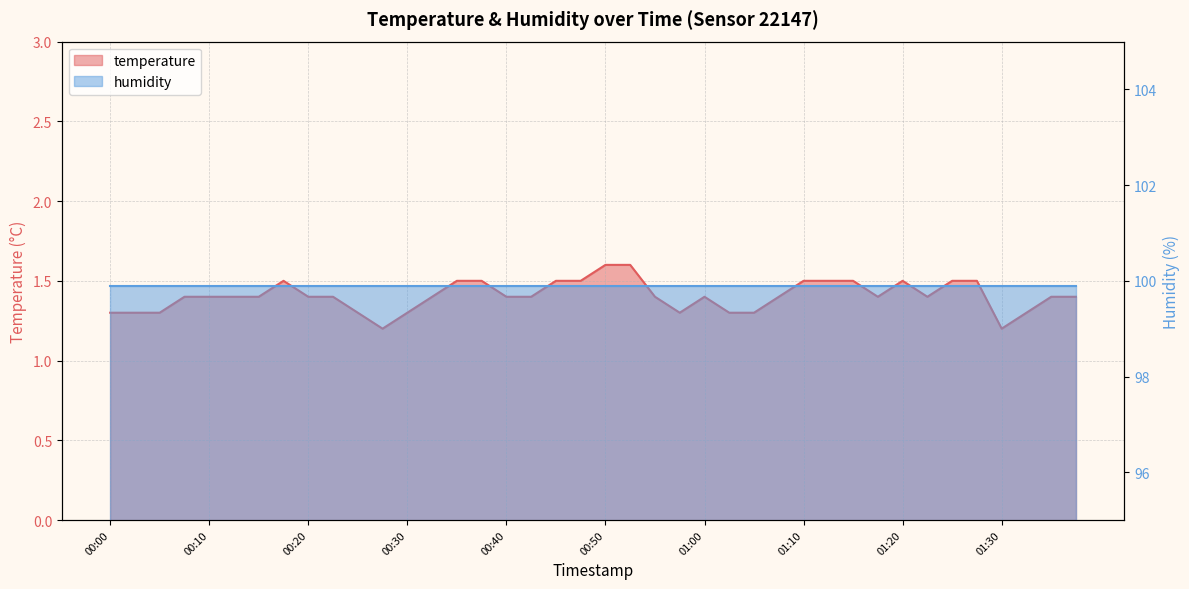

Which label corresponds to the largest value in the chart?

00:50